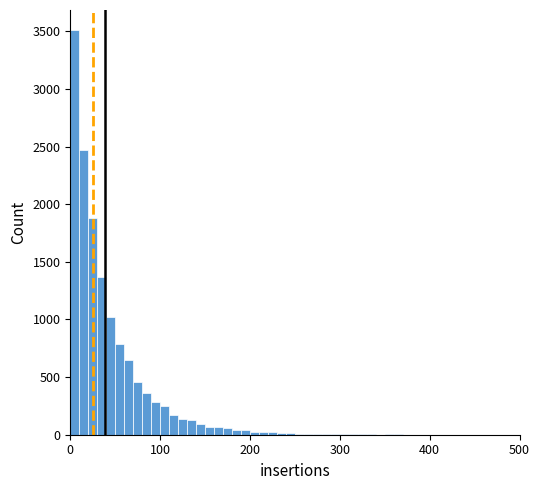

Read against the x-axis, roughly where is the centre of the tallest bar?

10